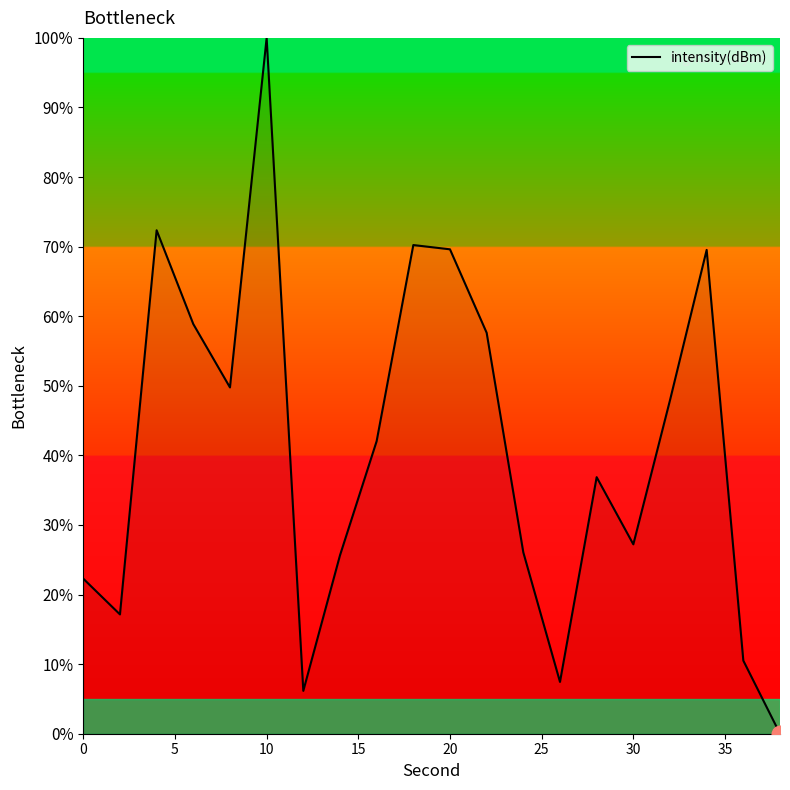

What is the difference between the maximum and minimum values?

100.0